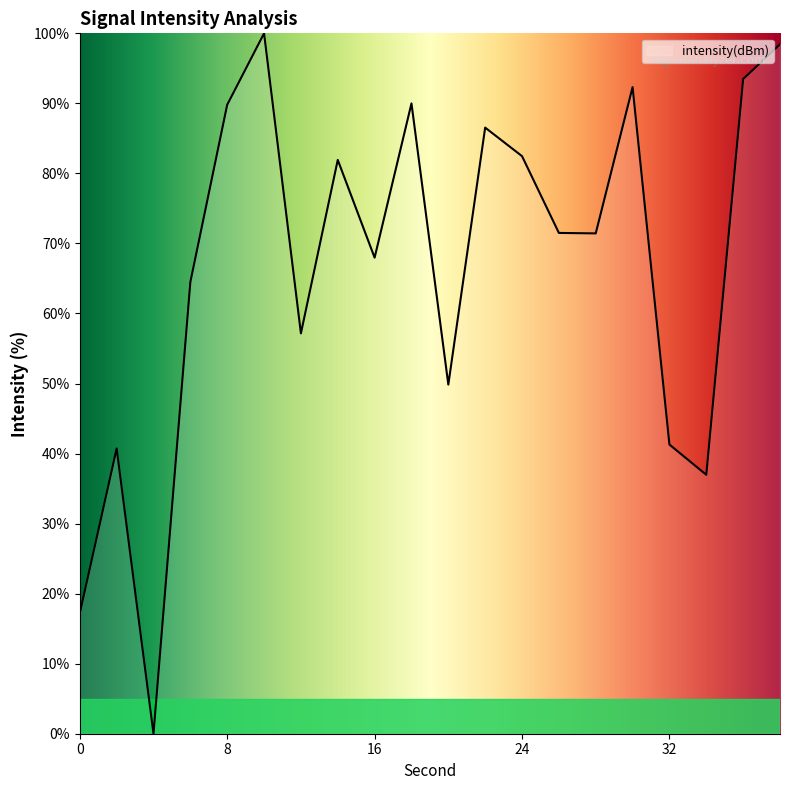

How many positive values are there?

19